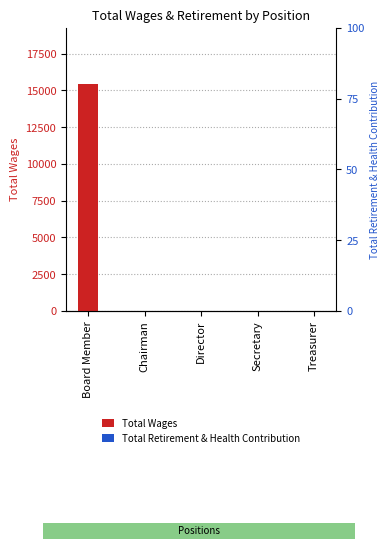

Reading left to right, extract all data points from this chart.

Total Wages: 15400	0	0	0	0
Total Retirement & Health Contribution: 0	0	0	0	0